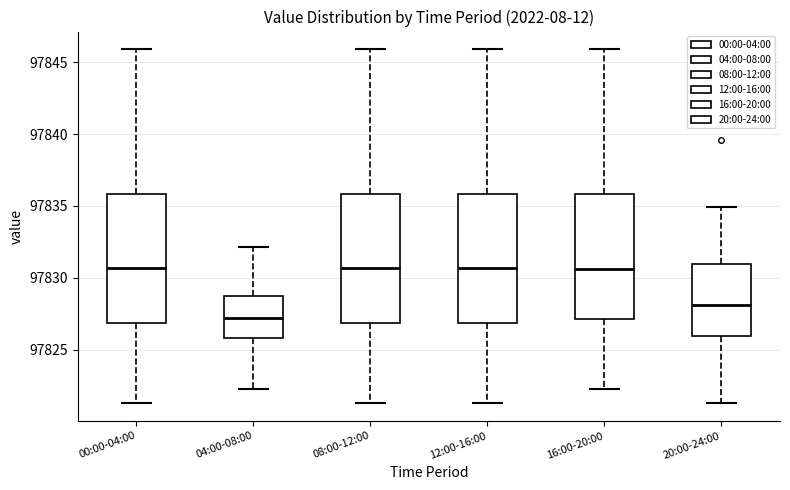

Where is the lower edge of the box for 08:00-12:00 on the y-axis? The values are not printed on the chart, so give them approximately, as read against the axis.

97827.0